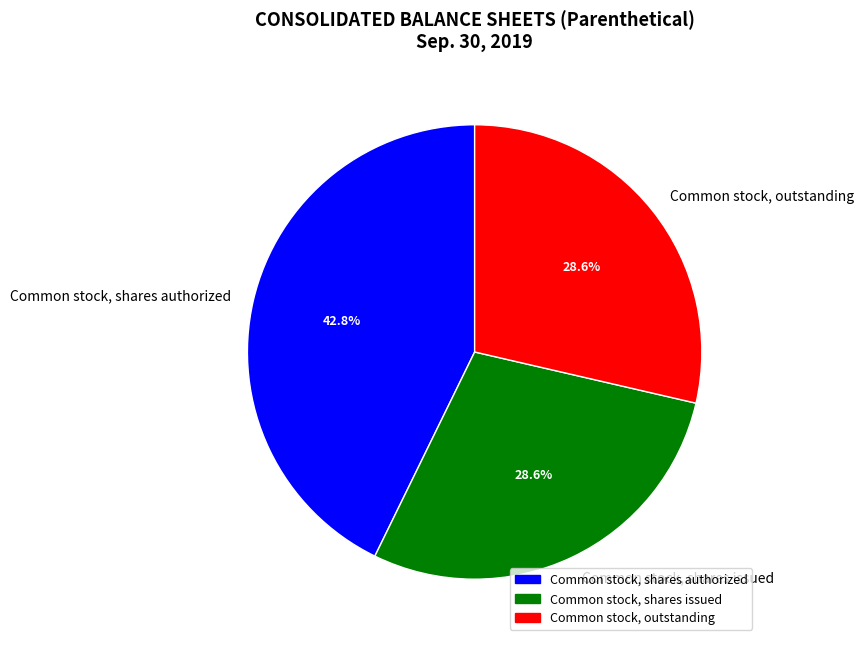

To the nearest percent, what is the difference between the largest and smallest slice percentages?

14%